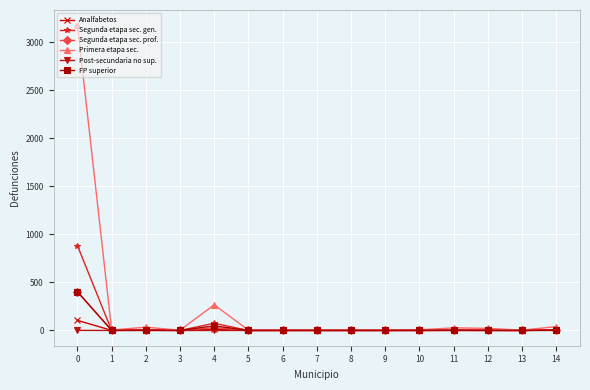

Count the number of categories in the chart.

15